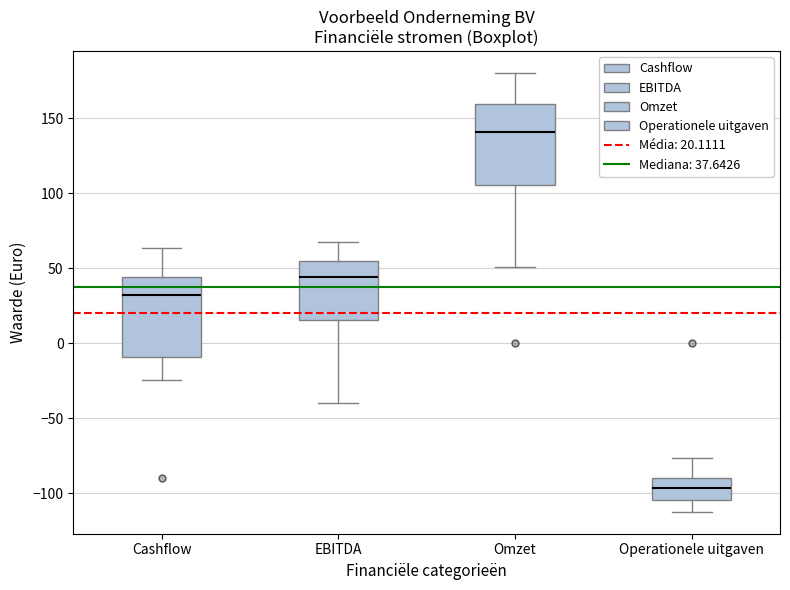

Reading left to right, transcribe this box plot: for each box, give where its median line is, the range the box spans, and where its two whiskers end, as read against the y-axis. The values are not printed on the chart, so give them approximately, as read against the axis.

Cashflow: median 30, box -10 to 45, whiskers -25 to 65
EBITDA: median 45, box 15 to 55, whiskers -40 to 70
Omzet: median 140, box 105 to 160, whiskers 50 to 180
Operationele uitgaven: median -95, box -105 to -90, whiskers -110 to -75